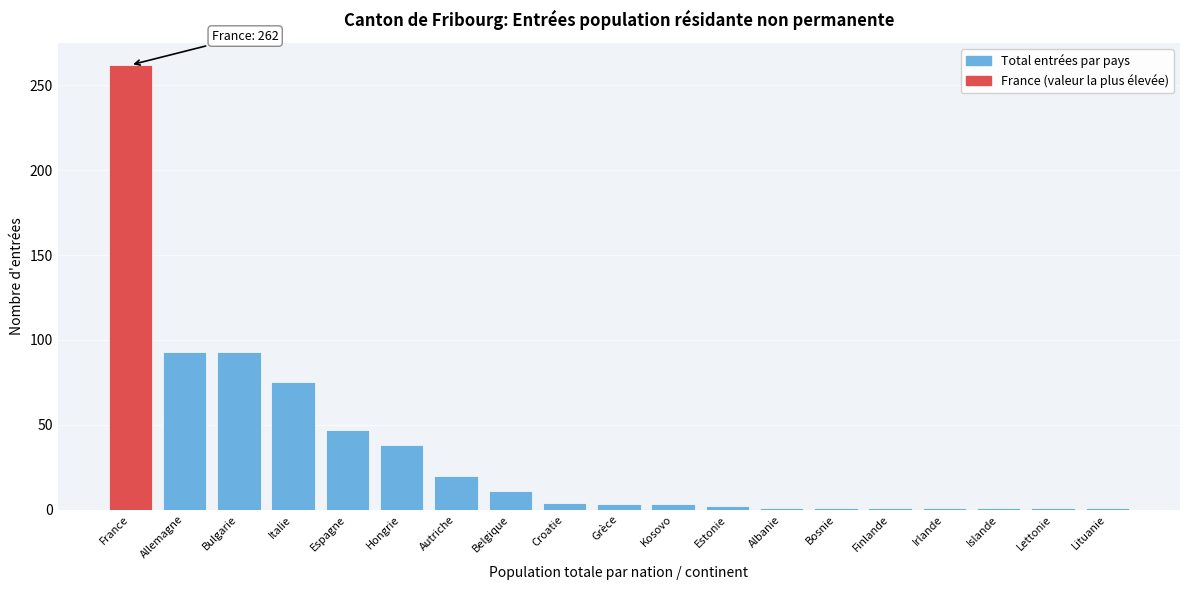

What is the label of the 13th bar from the left?

Albanie